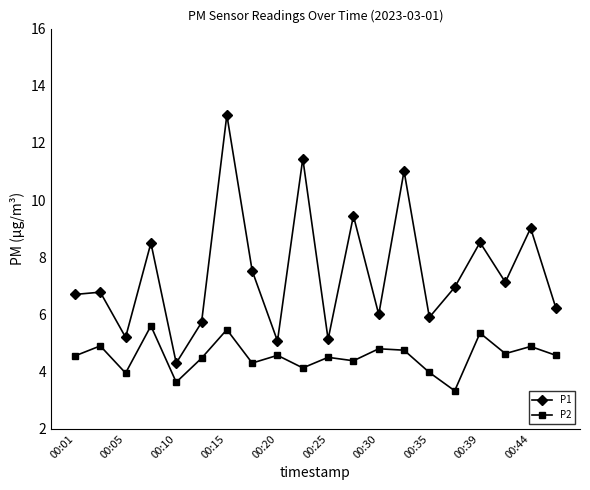

True or false: P2 has more than 0 points higher than both neighbors.

True